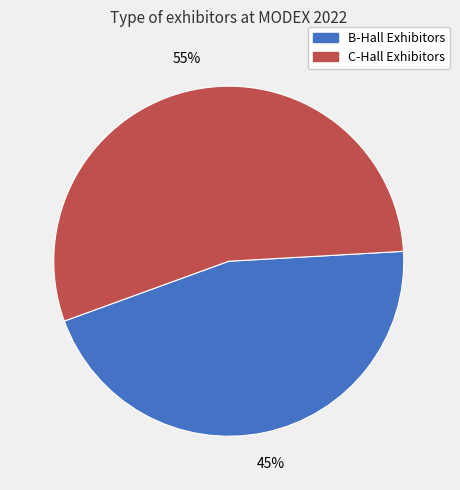

Does any single category account for the majority?

Yes